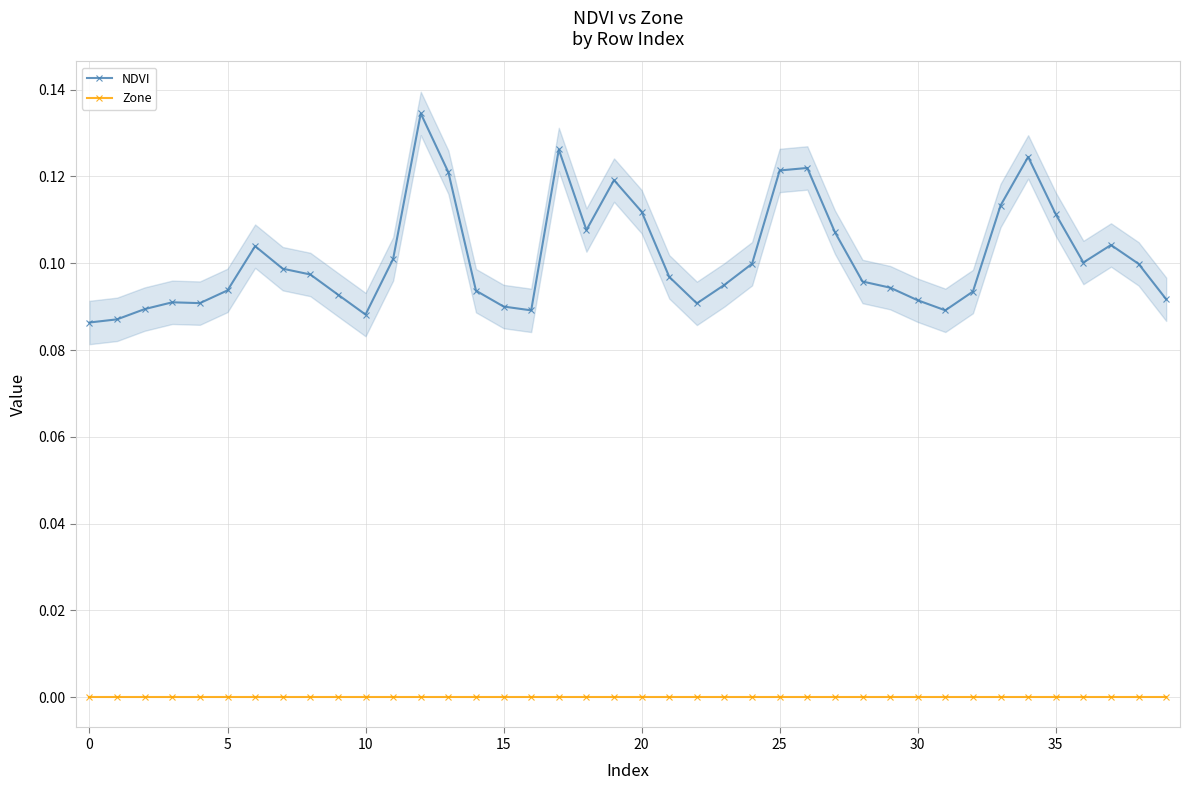

What is the value of the NDVI point at the 24th from the left?

0.1